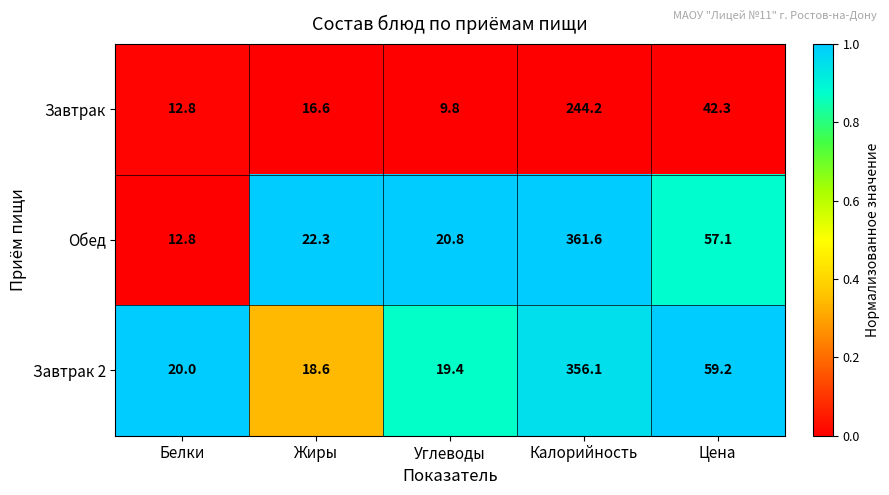

Reading right to left, transcribe all the data shown in this chart.

Завтрак: Цена=42.3	Калорийность=244.2	Углеводы=9.8	Жиры=16.6	Белки=12.8
Обед: Цена=57.1	Калорийность=361.6	Углеводы=20.8	Жиры=22.3	Белки=12.8
Завтрак 2: Цена=59.2	Калорийность=356.1	Углеводы=19.4	Жиры=18.6	Белки=20.0